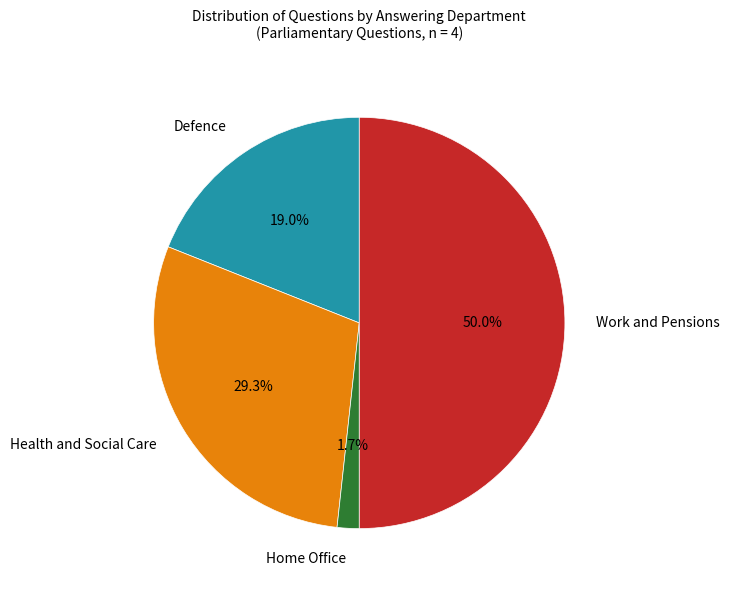

Which slice is the smallest?

Home Office